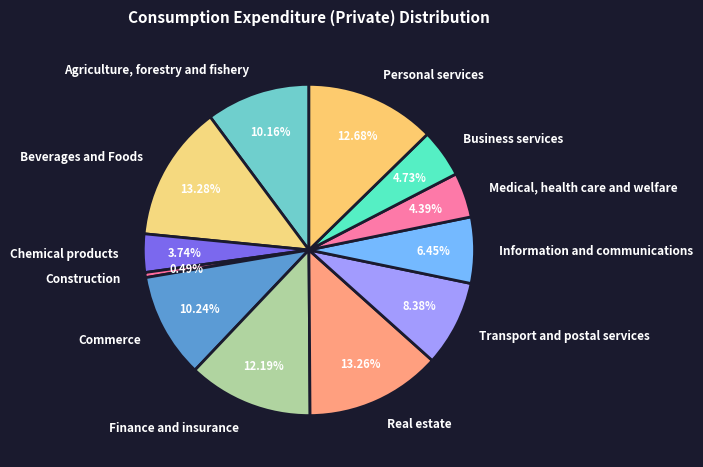

What percentage is the Business services slice, to the nearest percent?

5%